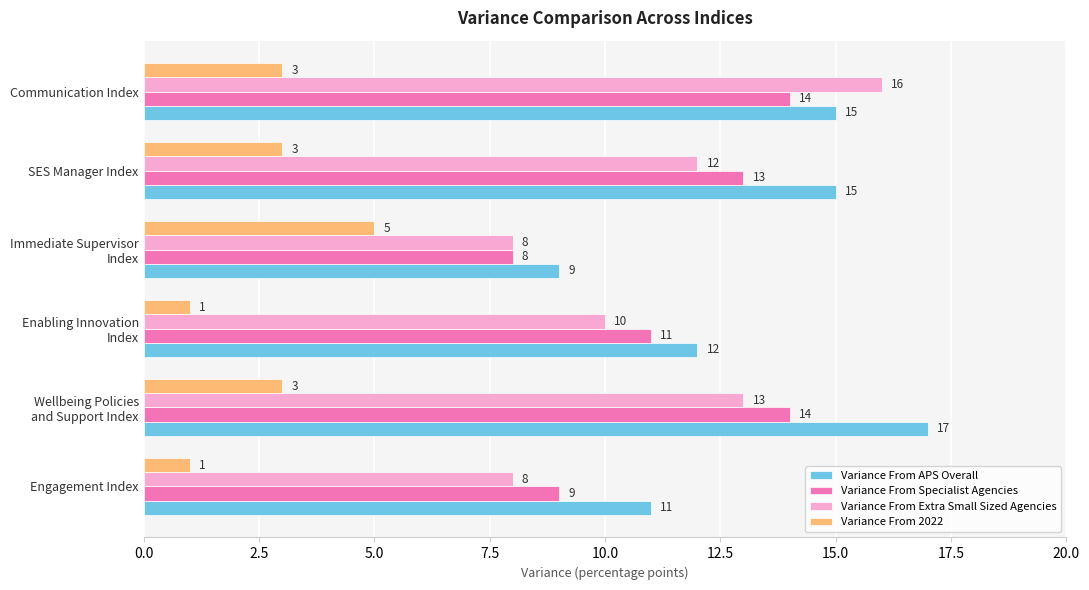

What is the difference between the maximum and minimum values in the Variance From Specialist Agencies series?

6